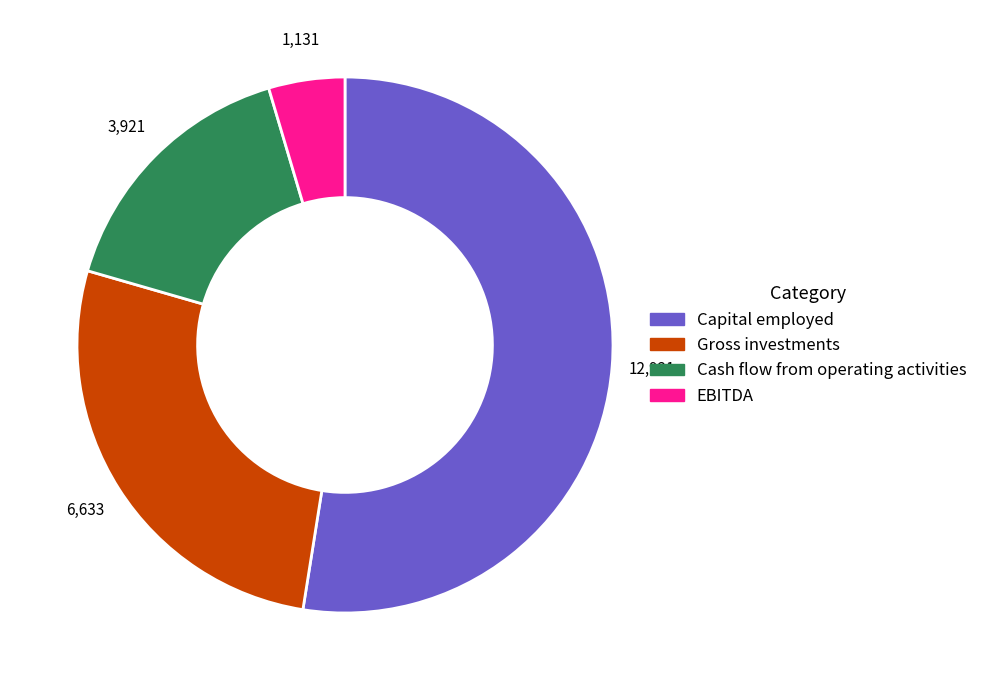

Is there any slice that represents more than half of the pie?

Yes